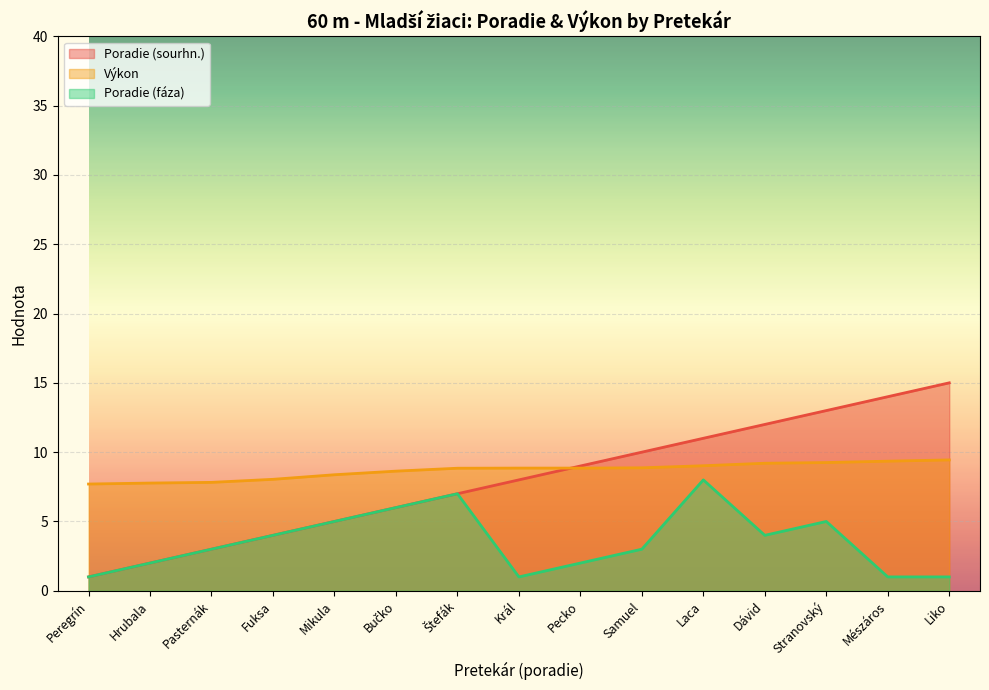

What is the difference between the Výkon values at Stranovský and Bučko?

0.6